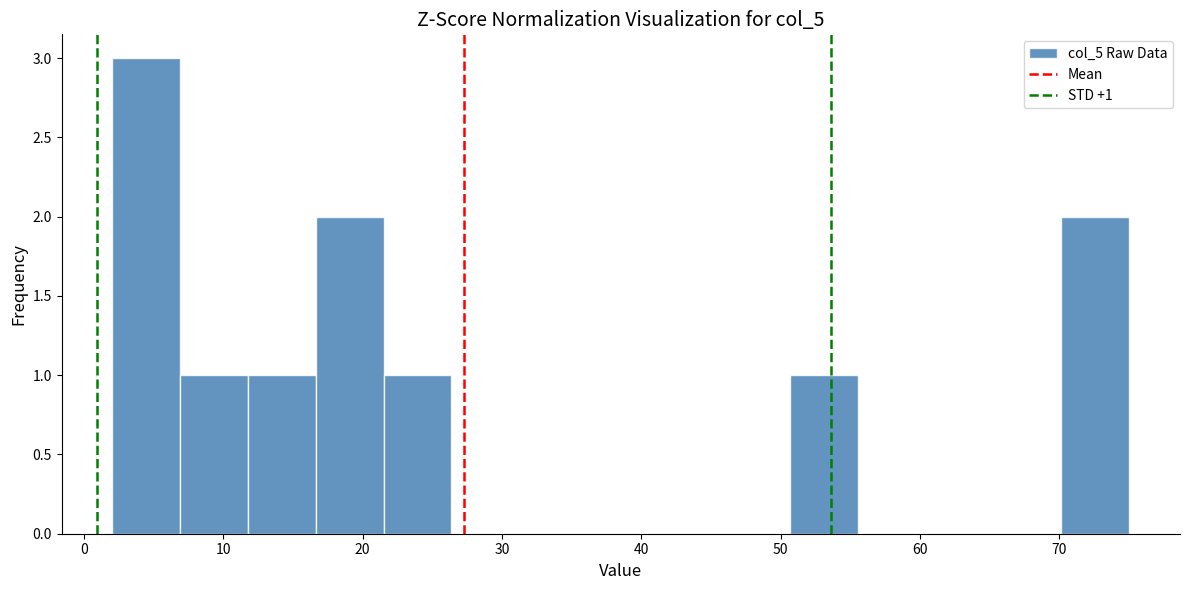

Over which range of the x-axis is the bar tallest?

2 to 7